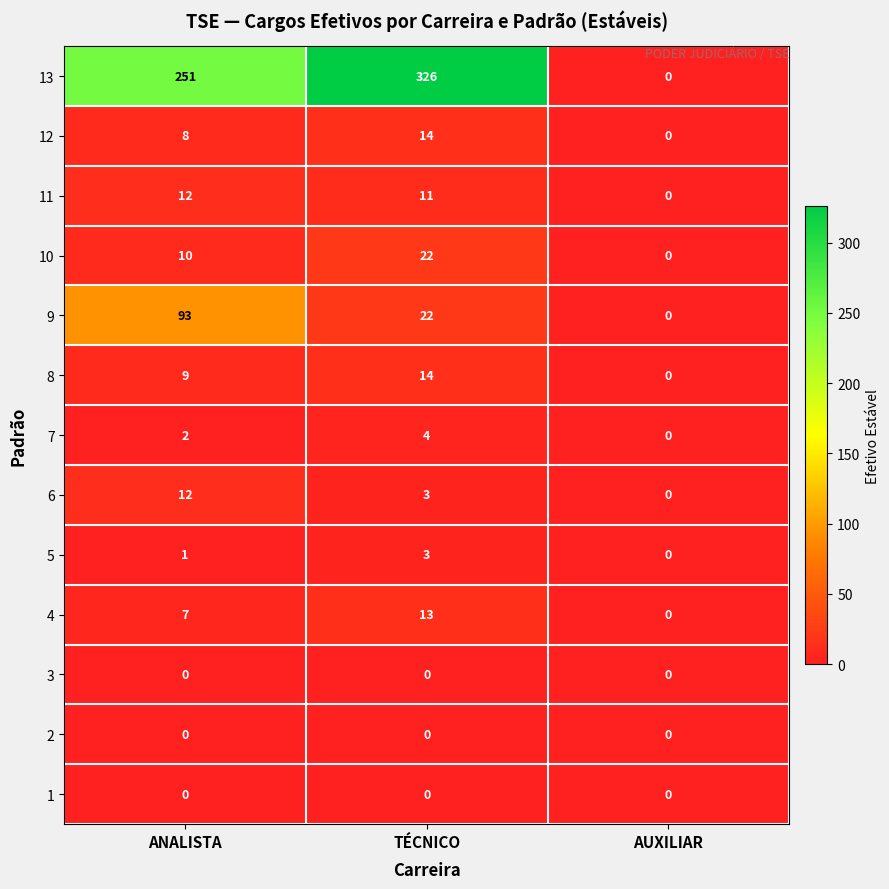

Which series has the largest total across all categories?

13